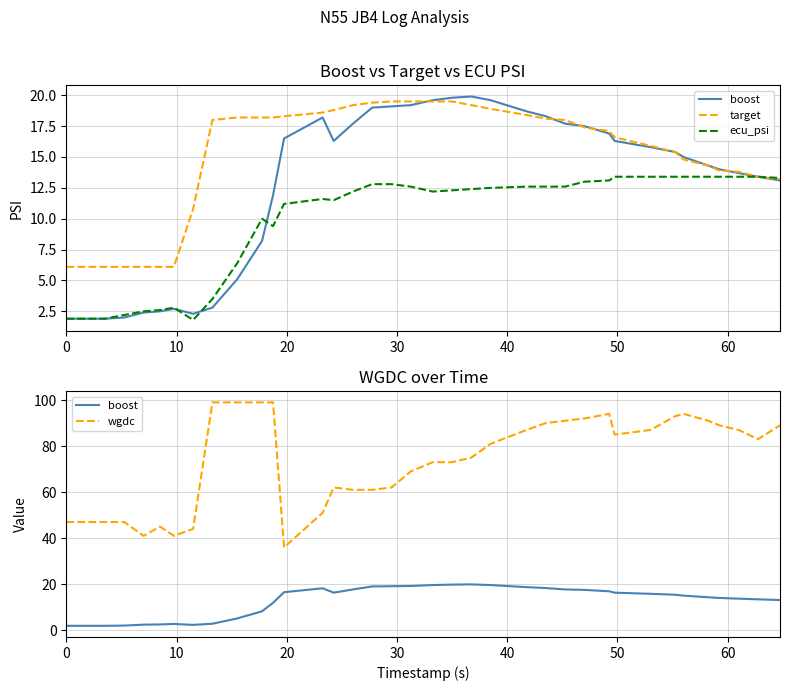

At how many categories does at least one series exceed 39?

35